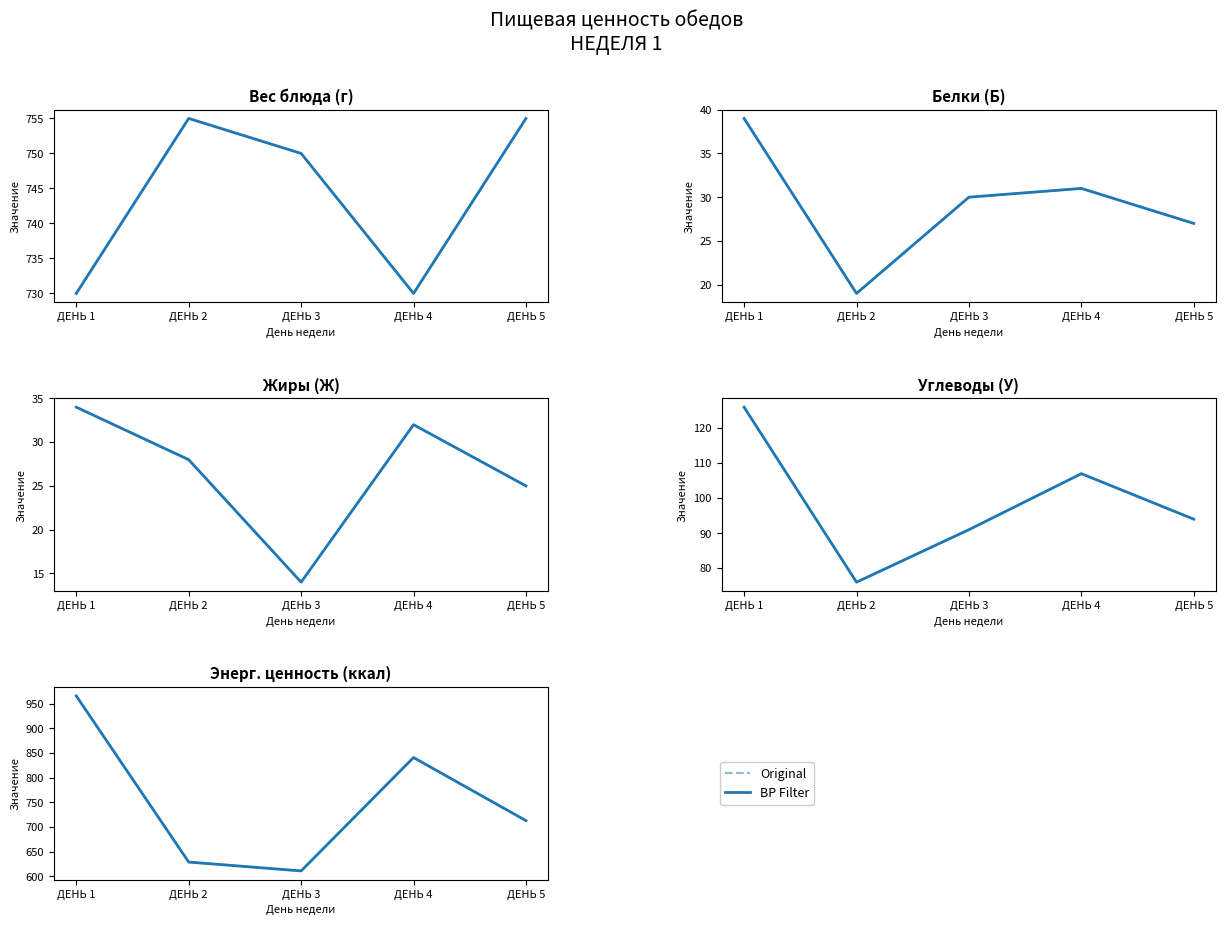

Between ДЕНЬ 1 and ДЕНЬ 4, which is larger?

ДЕНЬ 1